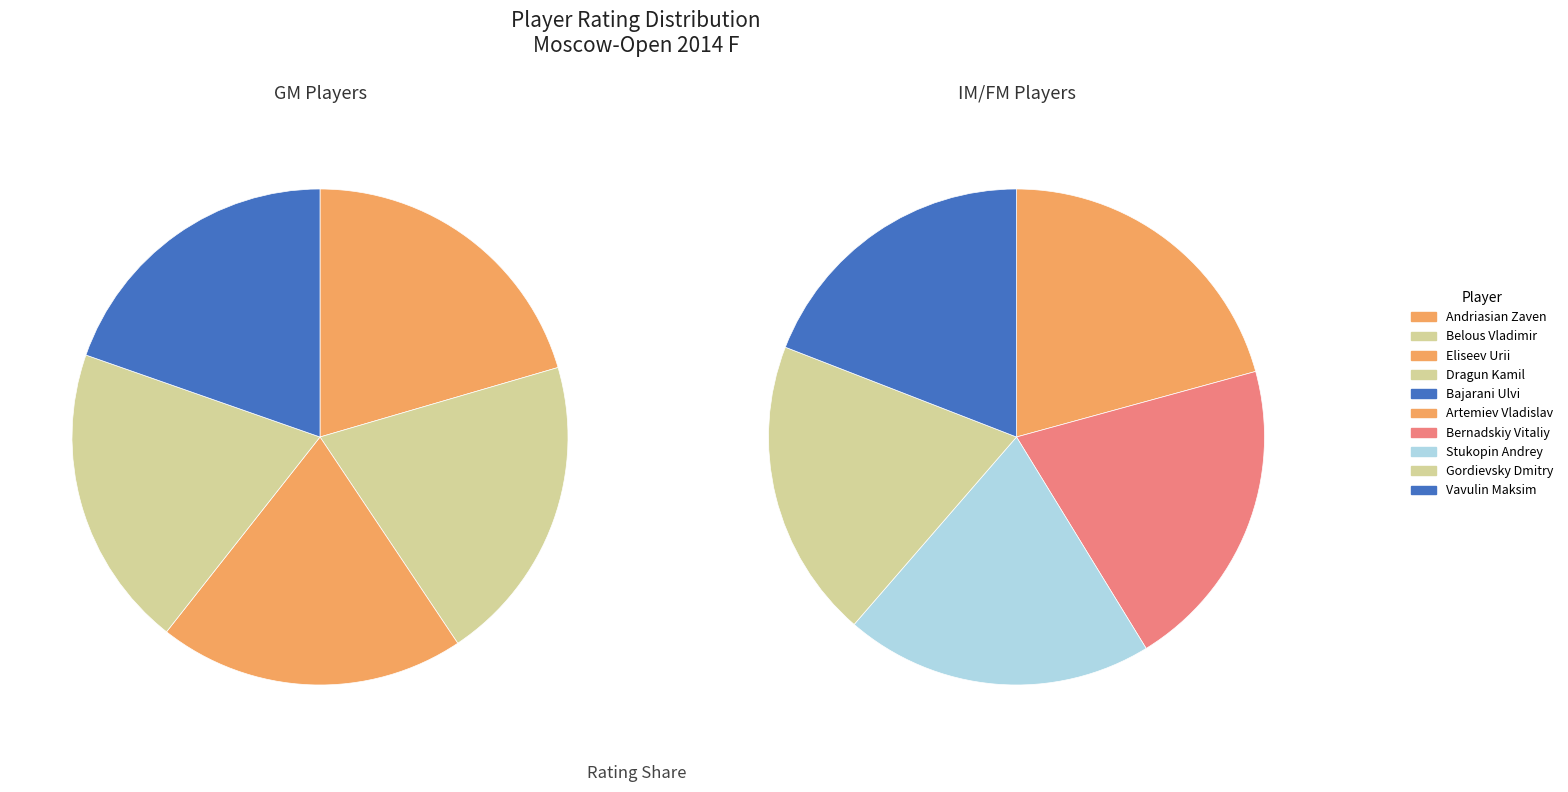

Is Vavulin Maksim the majority of the pie?

No